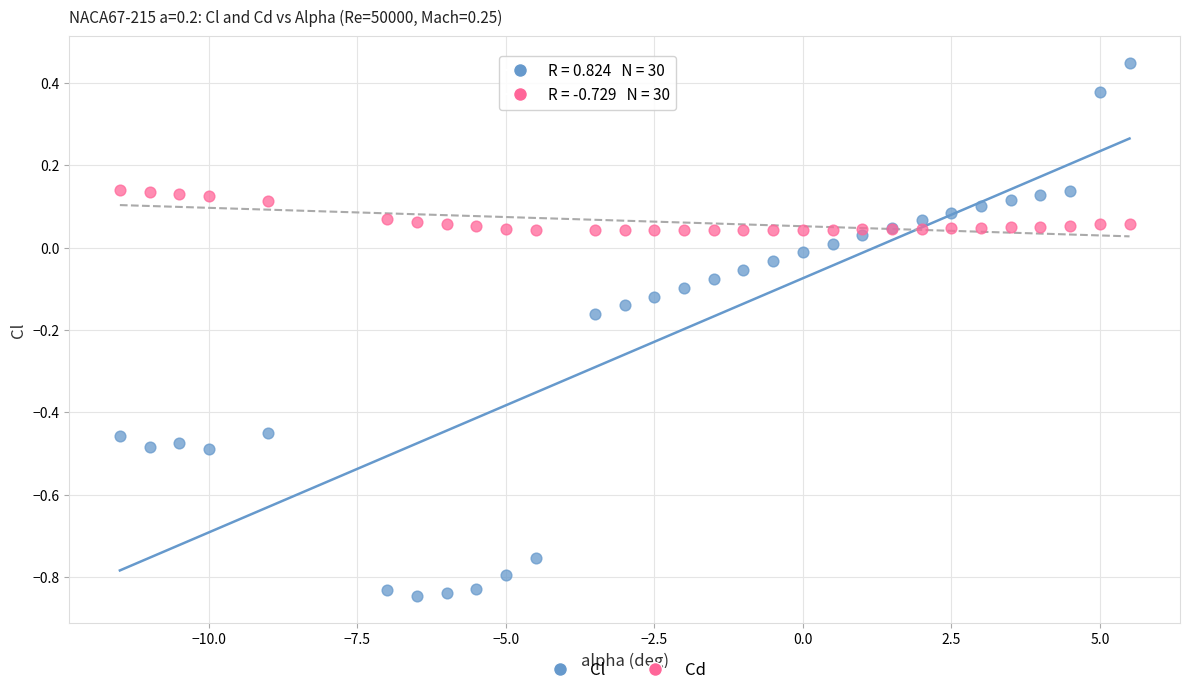

What is the X range (max minus min) for the scatter plot?

17.0